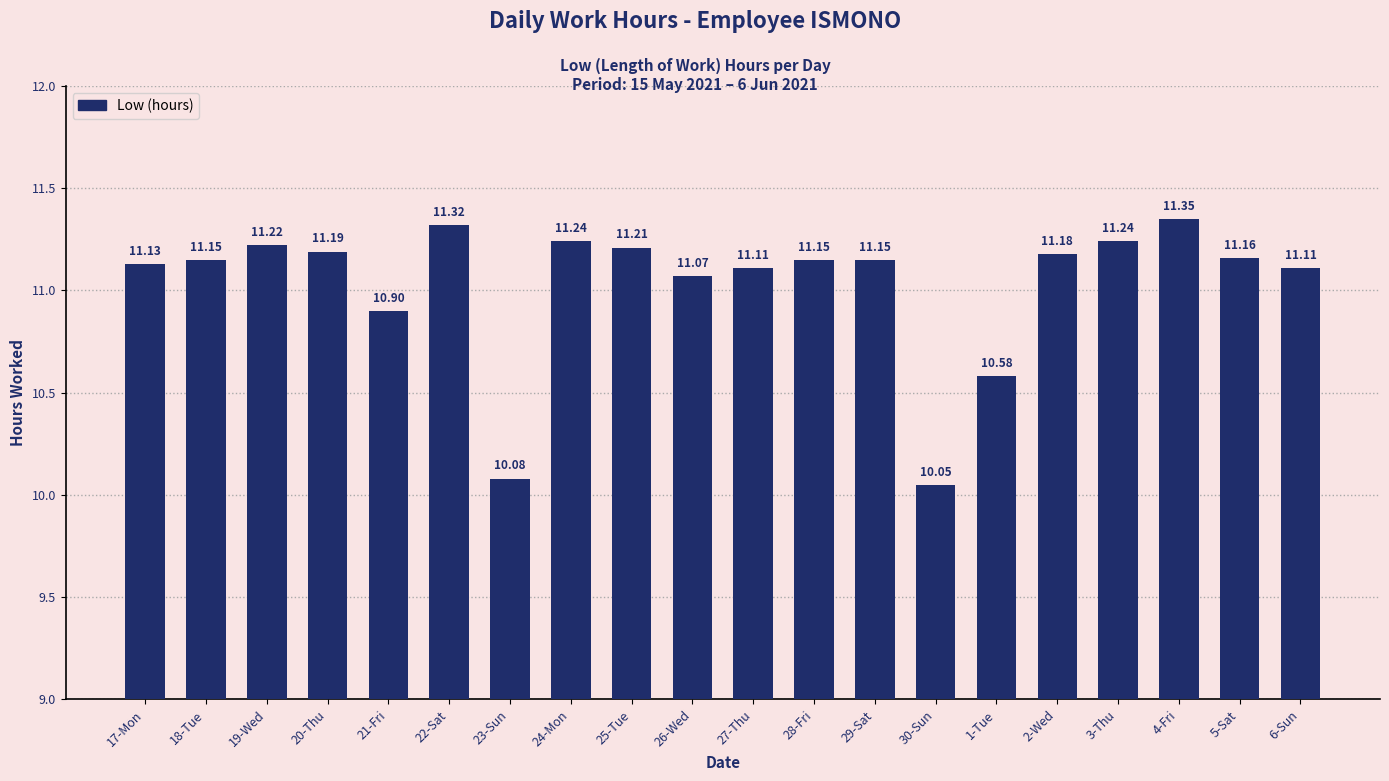

Does the chart contain stacked bars?

No